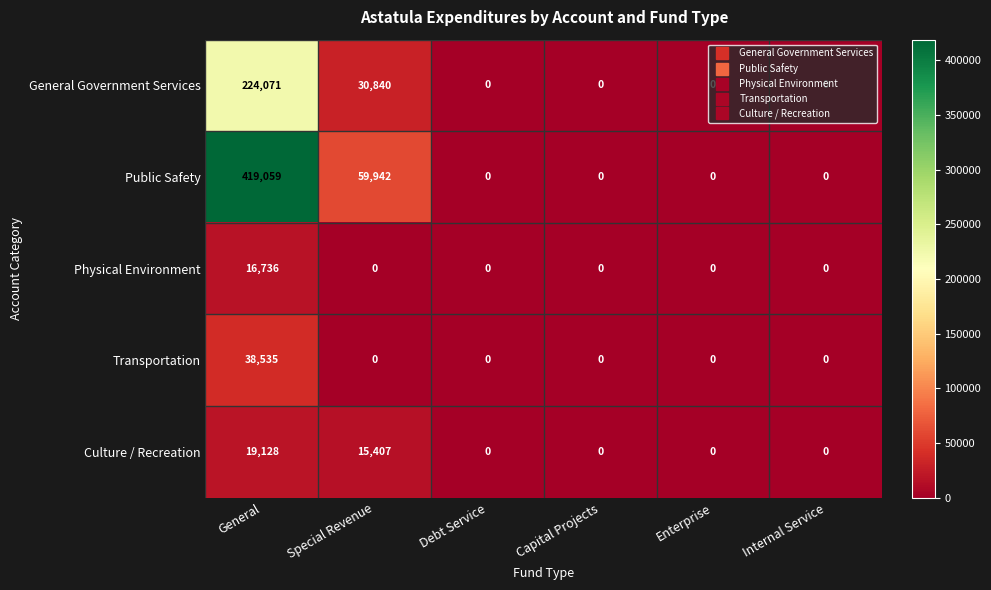

Which series has the largest total across all categories?

Public Safety